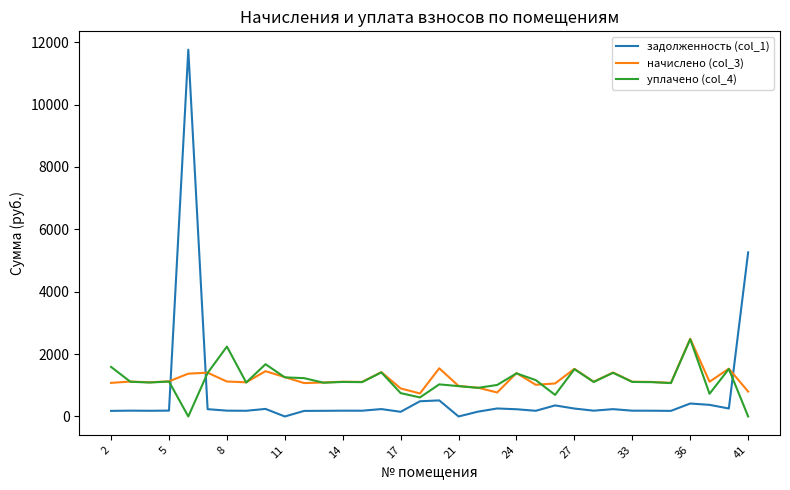

At how many categories does at least one series exceed 10?

34